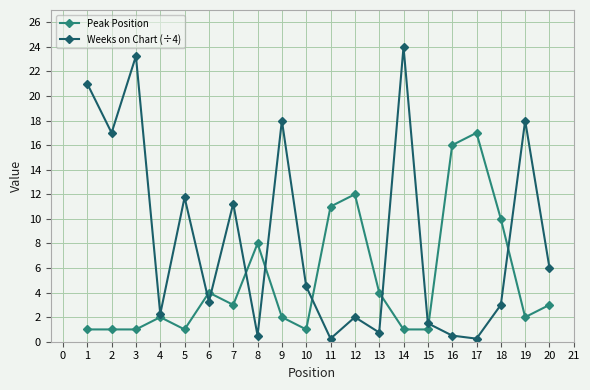

True or false: Peak Position has more than 1 points higher than both neighbors.

True